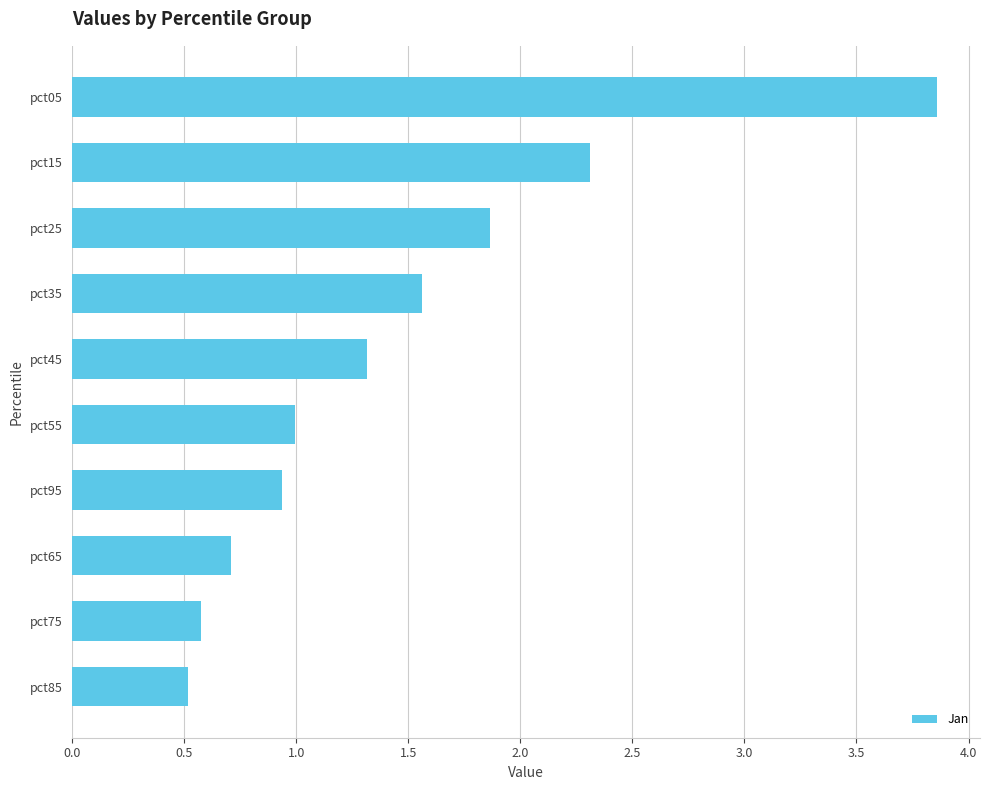

The value at pct85 is 0.5. True or false?

True